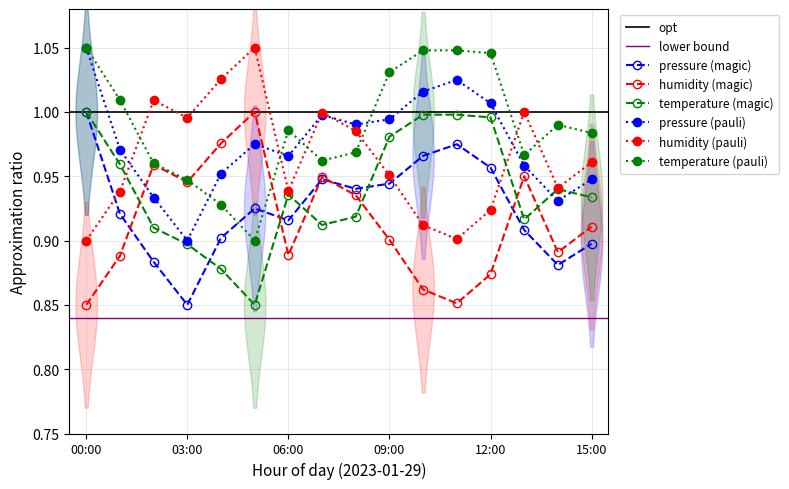

True or false: temperature and humidity intersect in this chart.

True